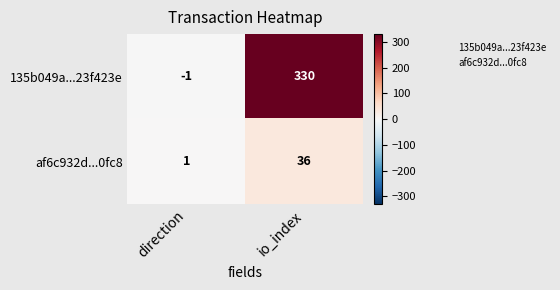

Rank the series by their average value, from highest to lowest.

135b049a...23f423e, af6c932d...0fc8